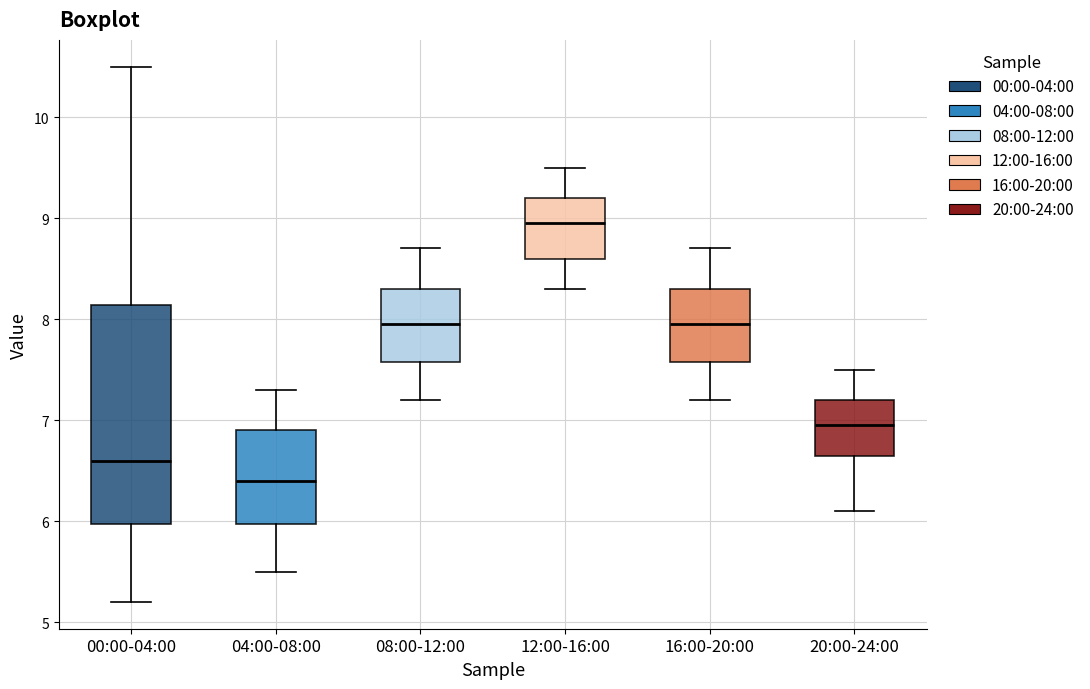

Reading left to right, transcribe this box plot: for each box, give where its median line is, the range the box spans, and where its two whiskers end, as read against the y-axis. The values are not printed on the chart, so give them approximately, as read against the axis.

00:00-04:00: median 6.6, box 6.0 to 8.1, whiskers 5.2 to 10.5
04:00-08:00: median 6.4, box 6.0 to 6.9, whiskers 5.5 to 7.3
08:00-12:00: median 8.0, box 7.6 to 8.3, whiskers 7.2 to 8.7
12:00-16:00: median 9.0, box 8.6 to 9.2, whiskers 8.3 to 9.5
16:00-20:00: median 8.0, box 7.6 to 8.3, whiskers 7.2 to 8.7
20:00-24:00: median 7.0, box 6.7 to 7.2, whiskers 6.1 to 7.5